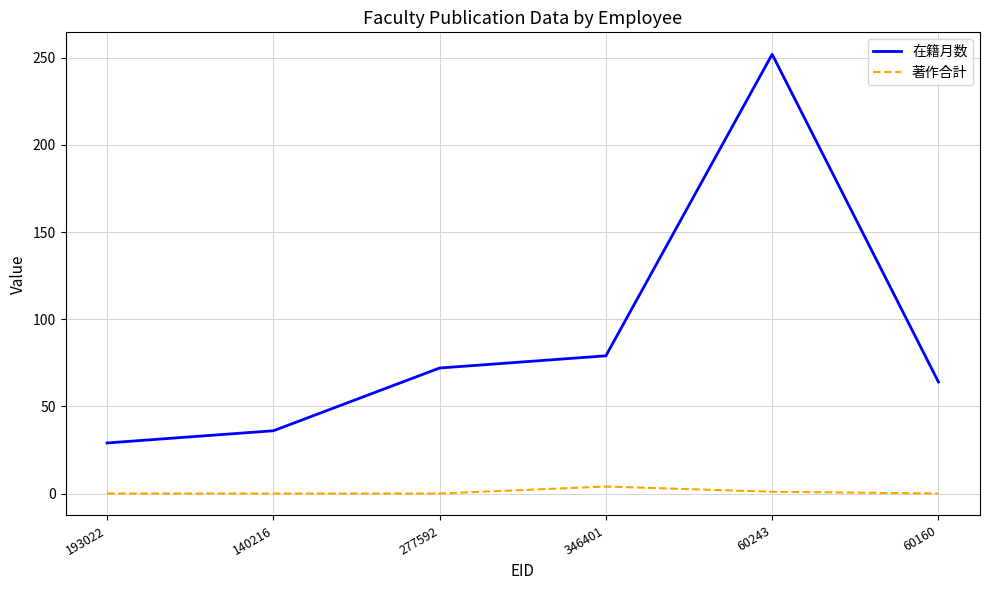

How many lines are shown in the chart?

2